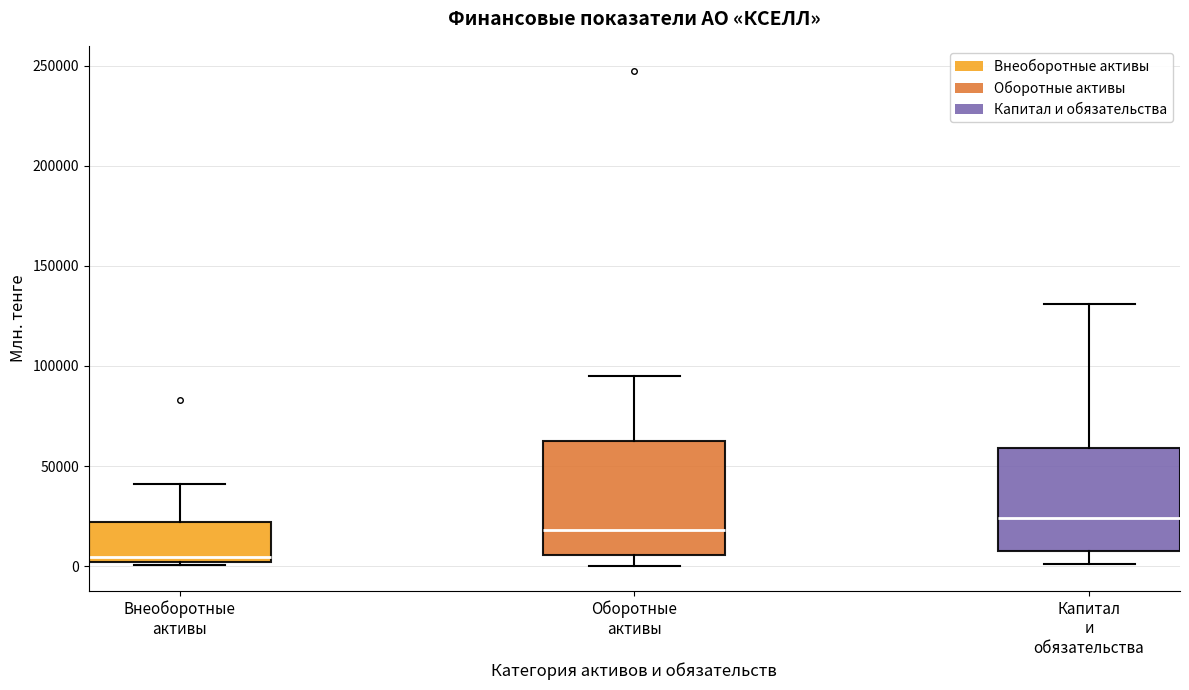

Reading left to right, read every box against the y-axis: the position of its median line, the range the box covers, and the ends of its whiskers. The values are not printed on the chart, so give them approximately, as read against the axis.

Внеоборотные активы: median 5000, box 0 to 20000, whiskers 0 to 40000
Оборотные активы: median 20000, box 5000 to 60000, whiskers 0 to 95000
Капитал и обязательства: median 25000, box 10000 to 60000, whiskers 0 to 130000